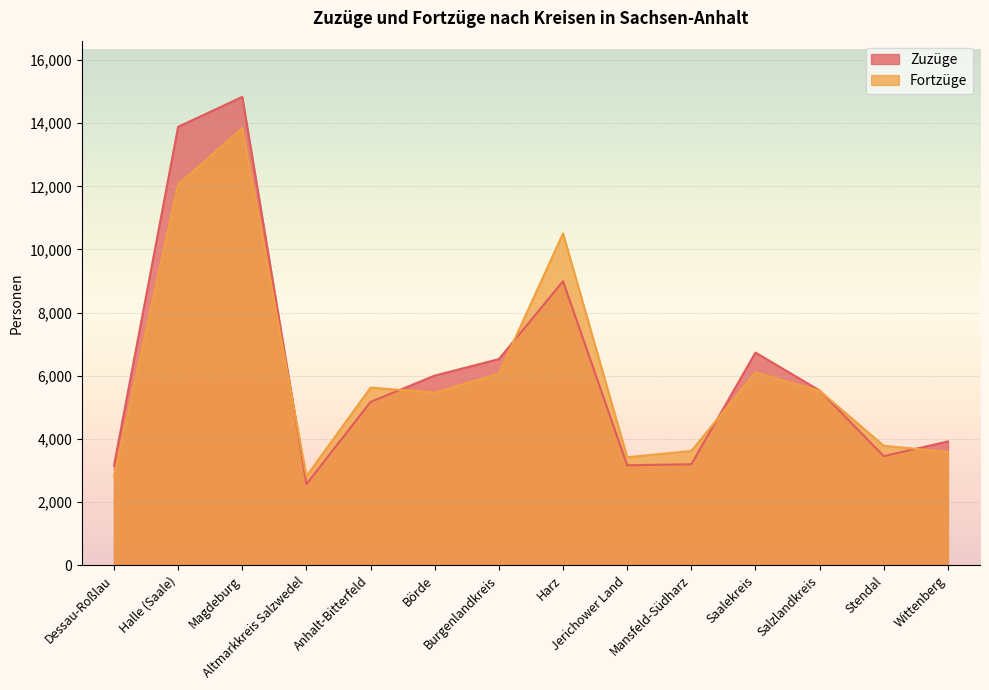

The Fortzüge series shows 10014 at Burgenlandkreis. True or false?

False